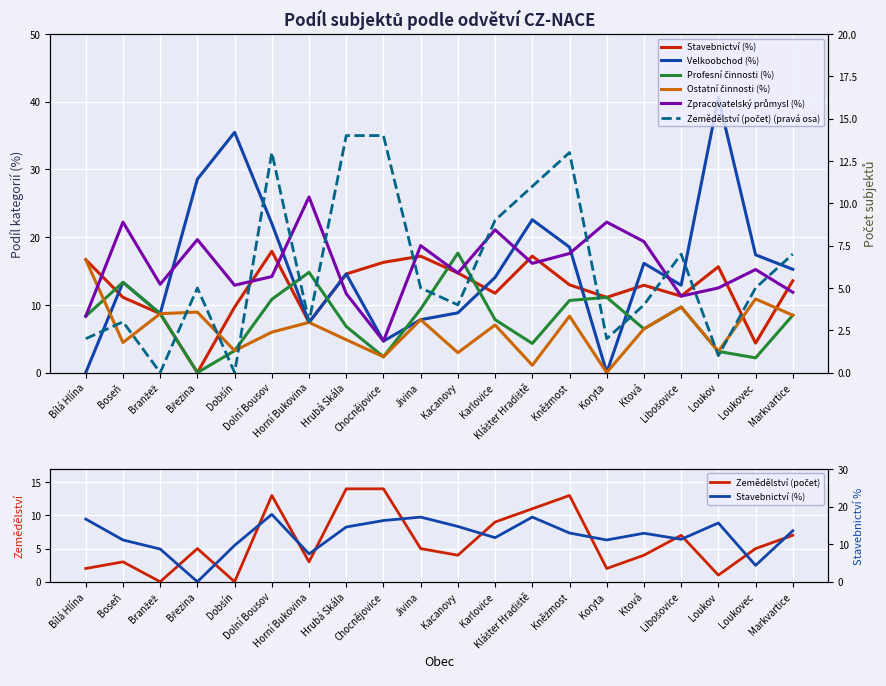

What is the difference between the Velkoobchod (%) values at Bílá Hlína and Karlovice?

14.1